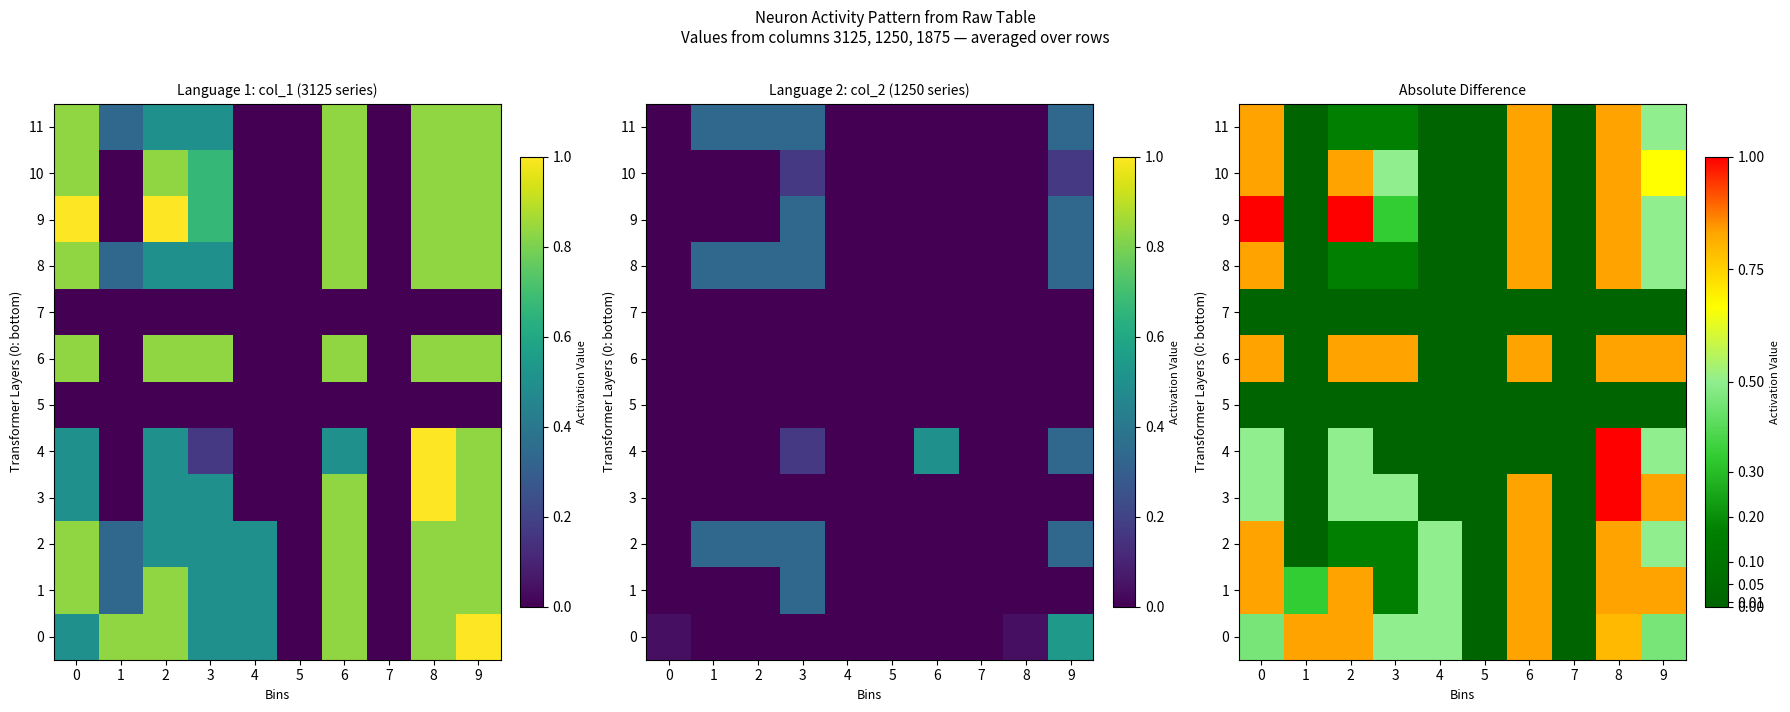

The value of 10 at 9 is 0.7. True or false?

True